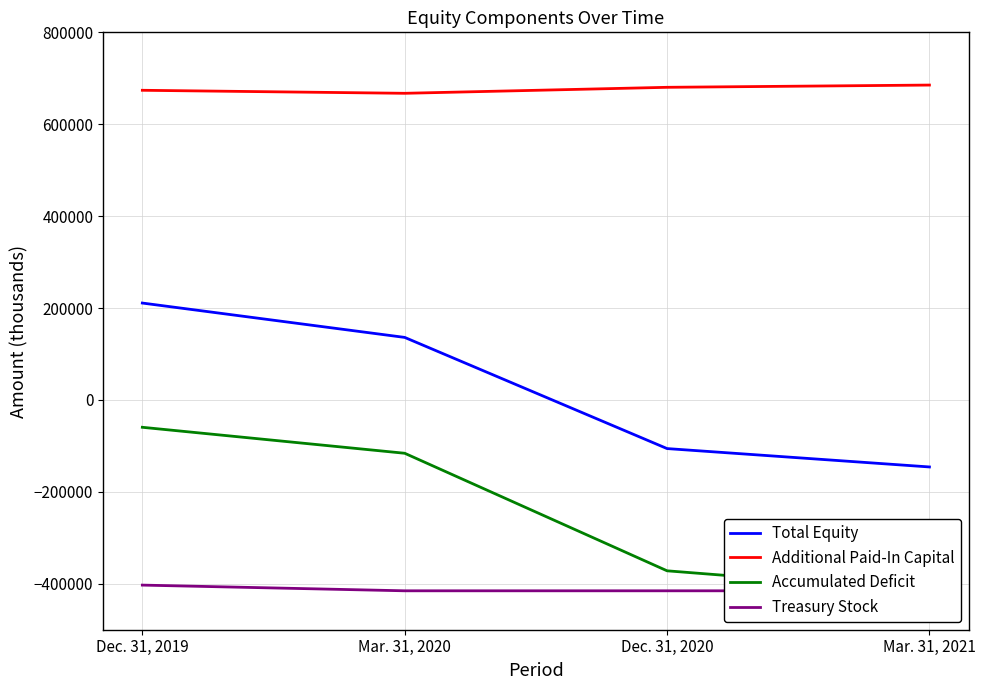

At which label is Treasury Stock closest to -409106?

Dec. 31, 2019